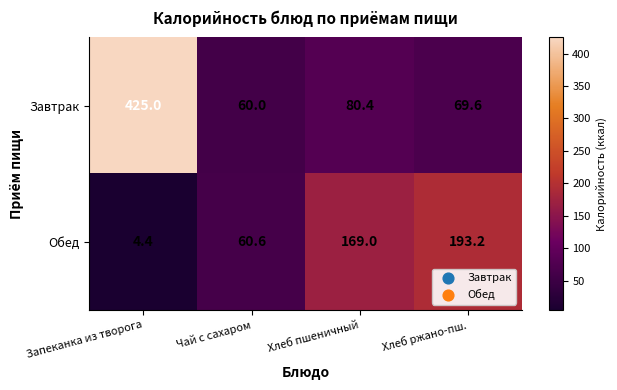

What is the difference between the maximum and second lowest values in the Обед series?

132.6